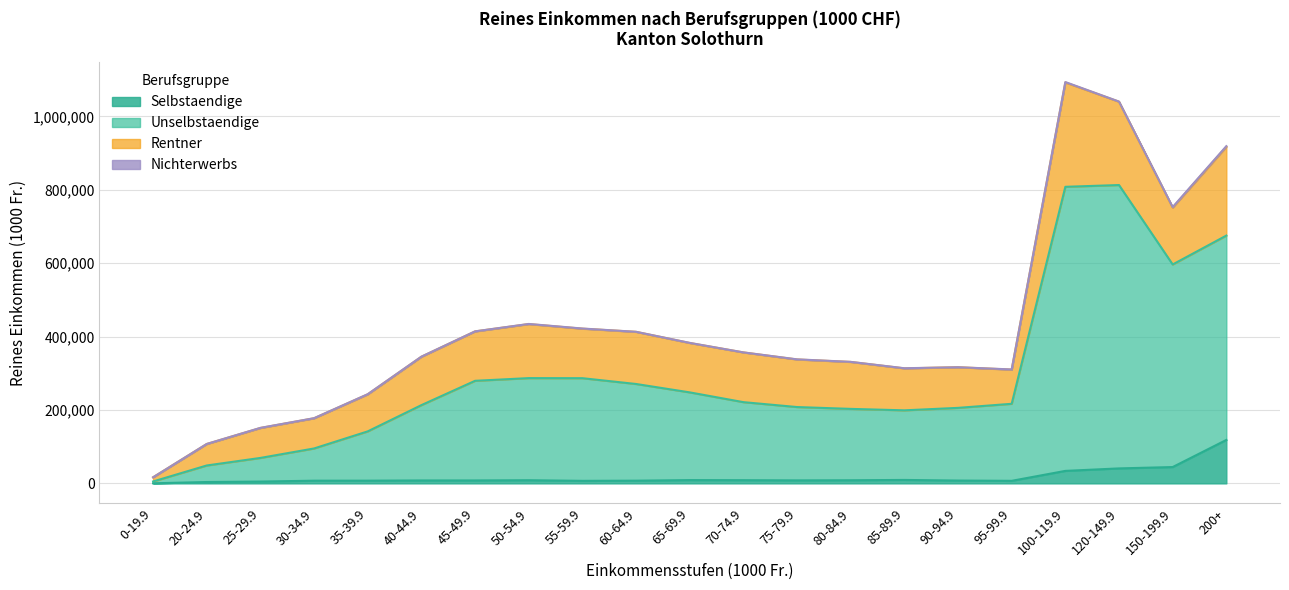

What is the label of the 19th point from the left?

120-149.9